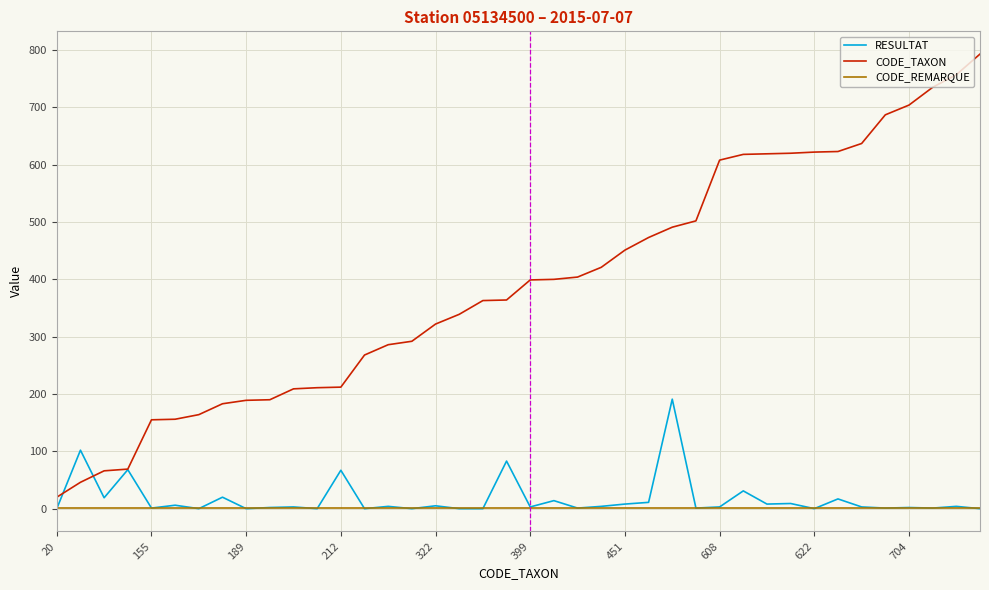

Which series has the largest range (max minus min)?

CODE_TAXON